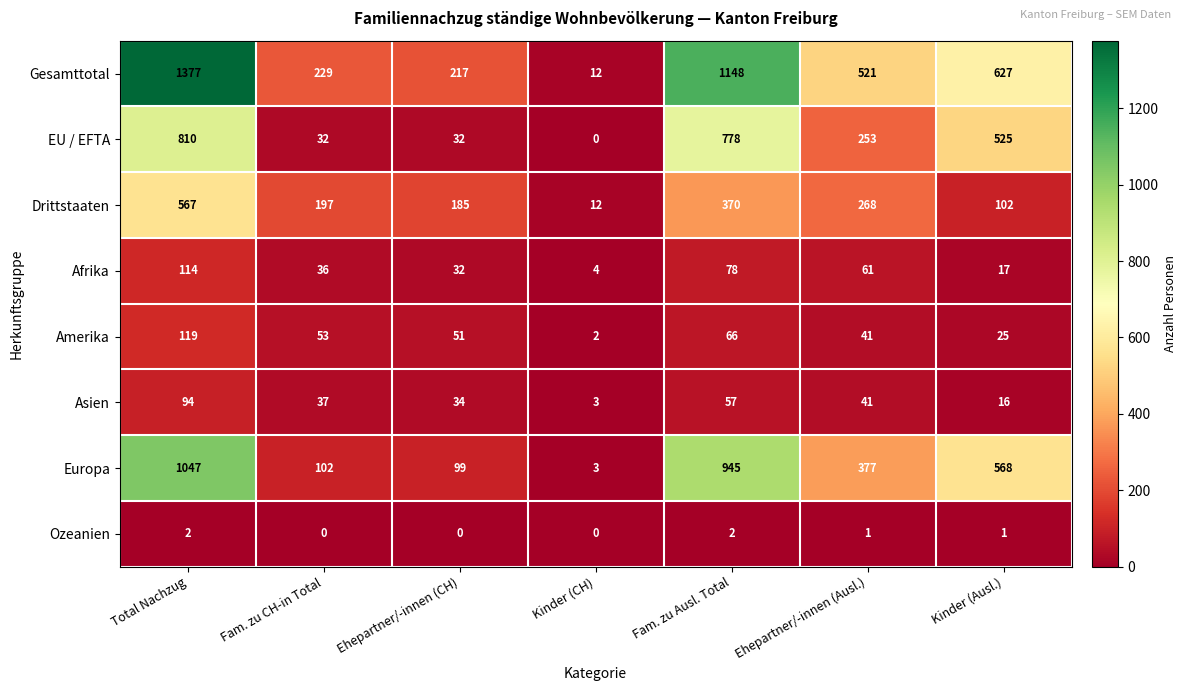

At which label does EU / EFTA reach its minimum?

Kinder (CH)